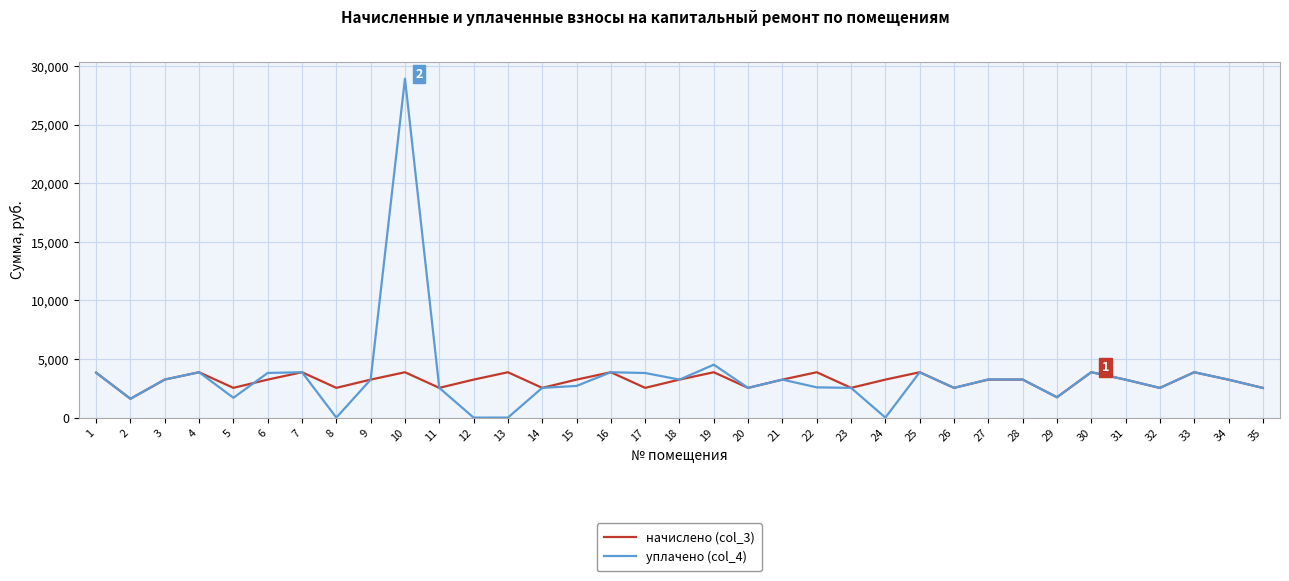

Rank the series by their maximum value, from lowest to highest.

начислено (col_3), уплачено (col_4)